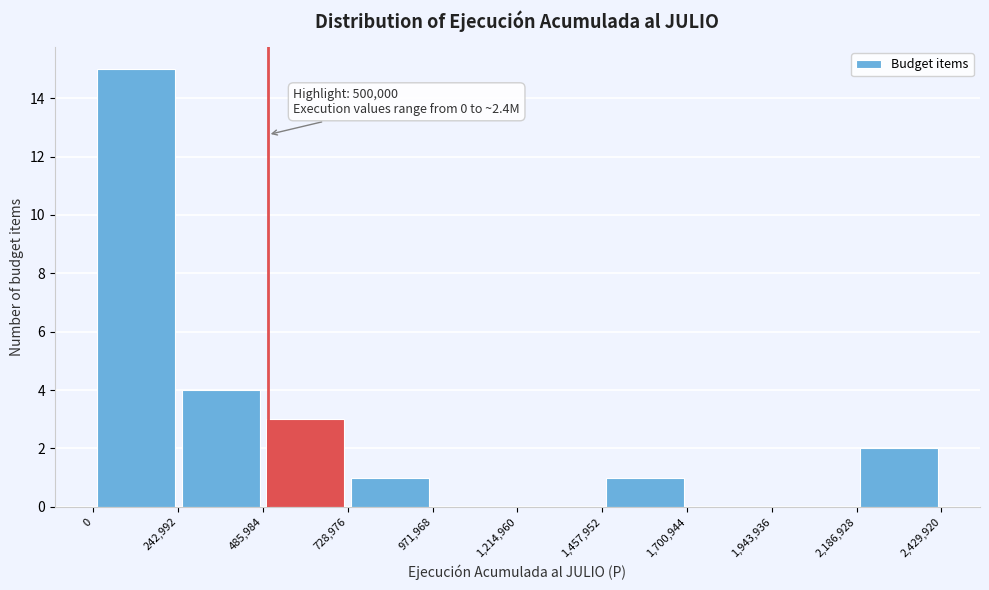

Which range on the x-axis has the tallest bar?

0 to 242,992